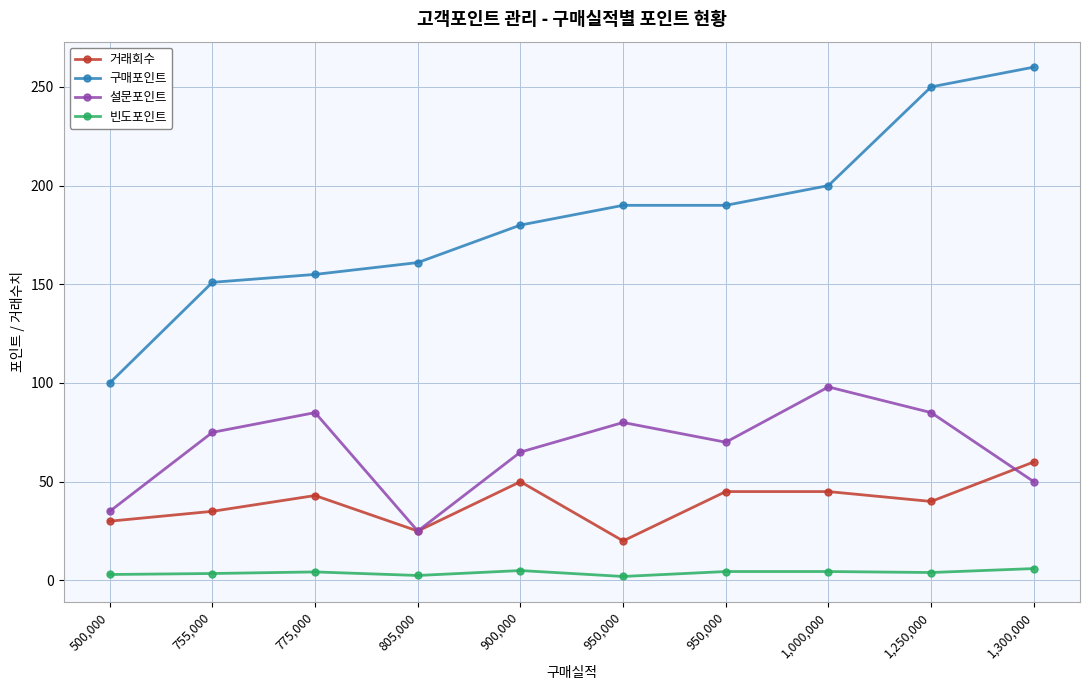

True or false: 빈도포인트 and 구매포인트 cross at least once.

False